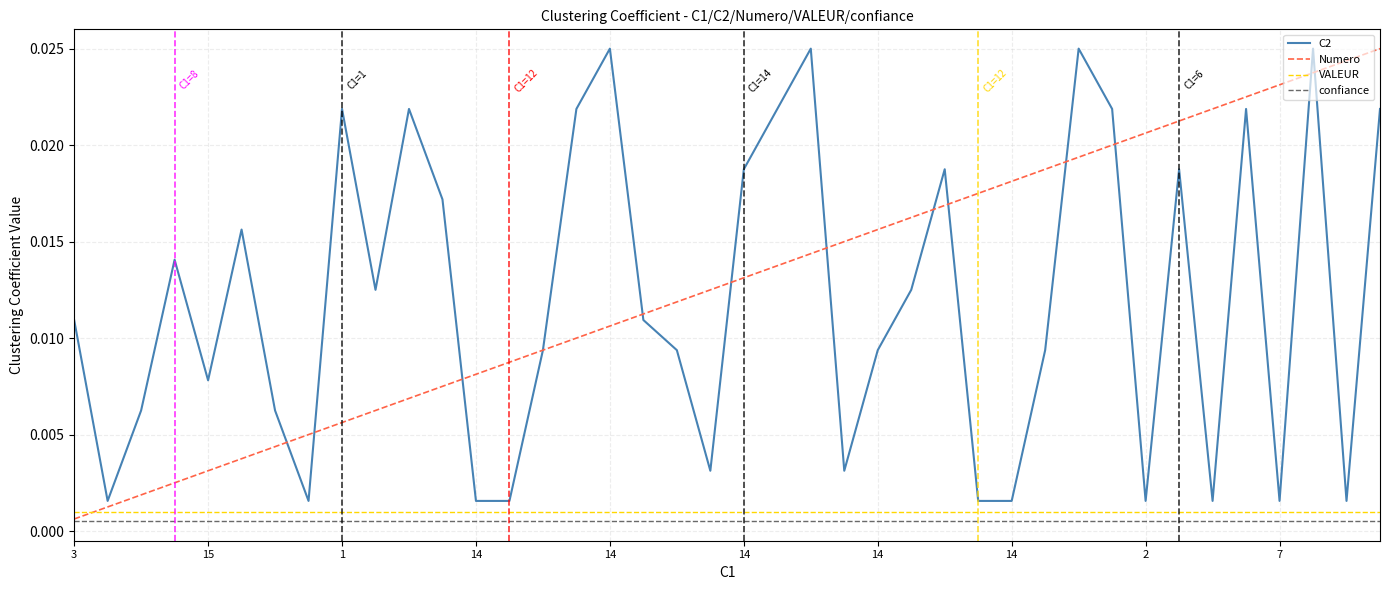

True or false: confiance and VALEUR intersect in this chart.

False